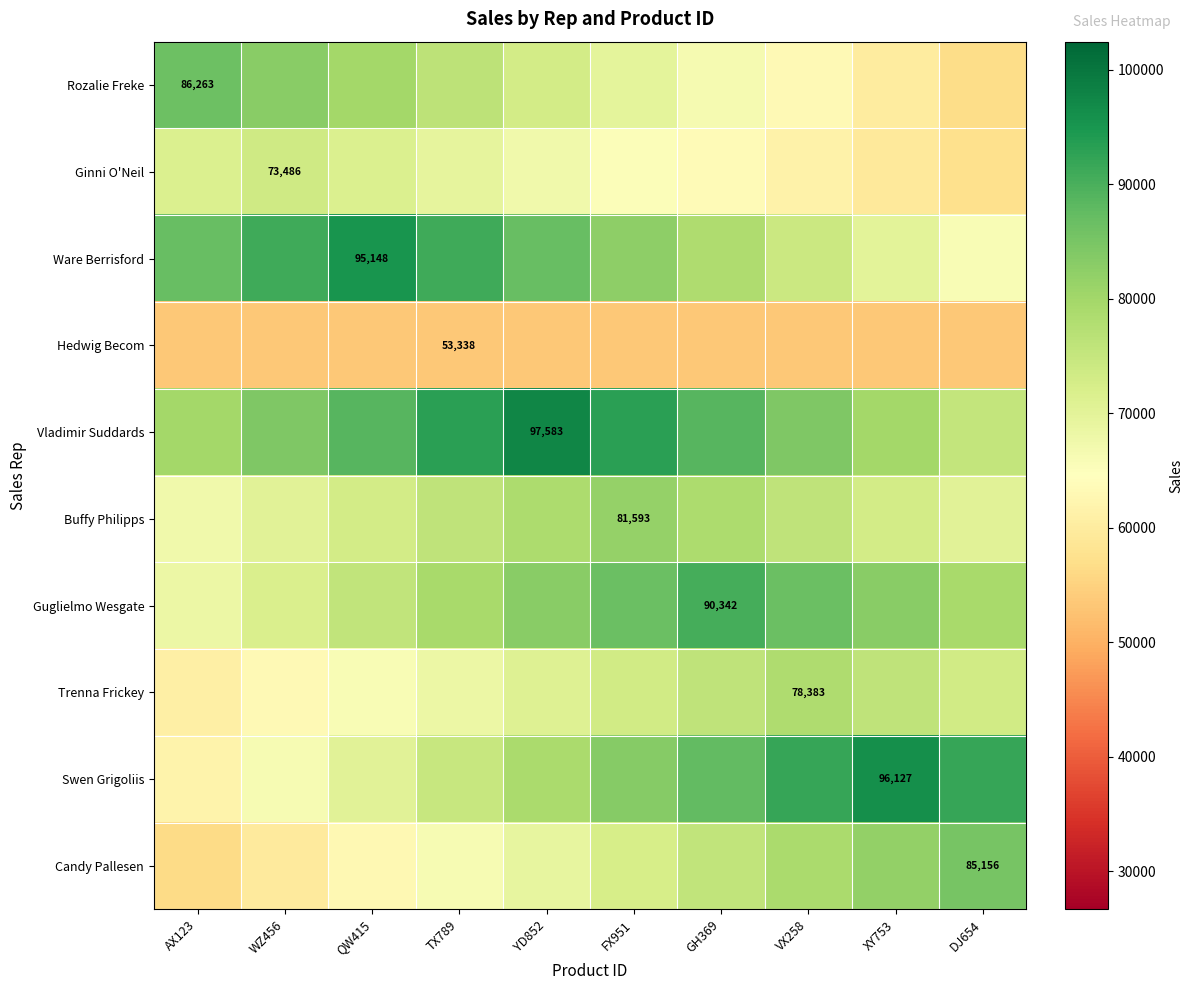

What is the spread (max minus min) of values at YD852?

44245.0